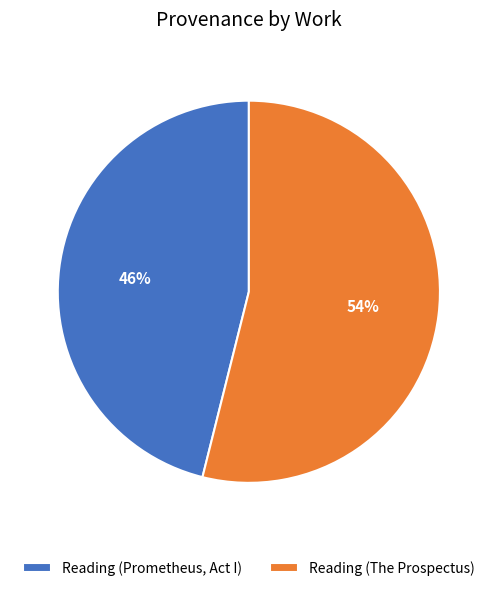

What is the smallest slice in the pie chart?

Reading (Prometheus, Act I)